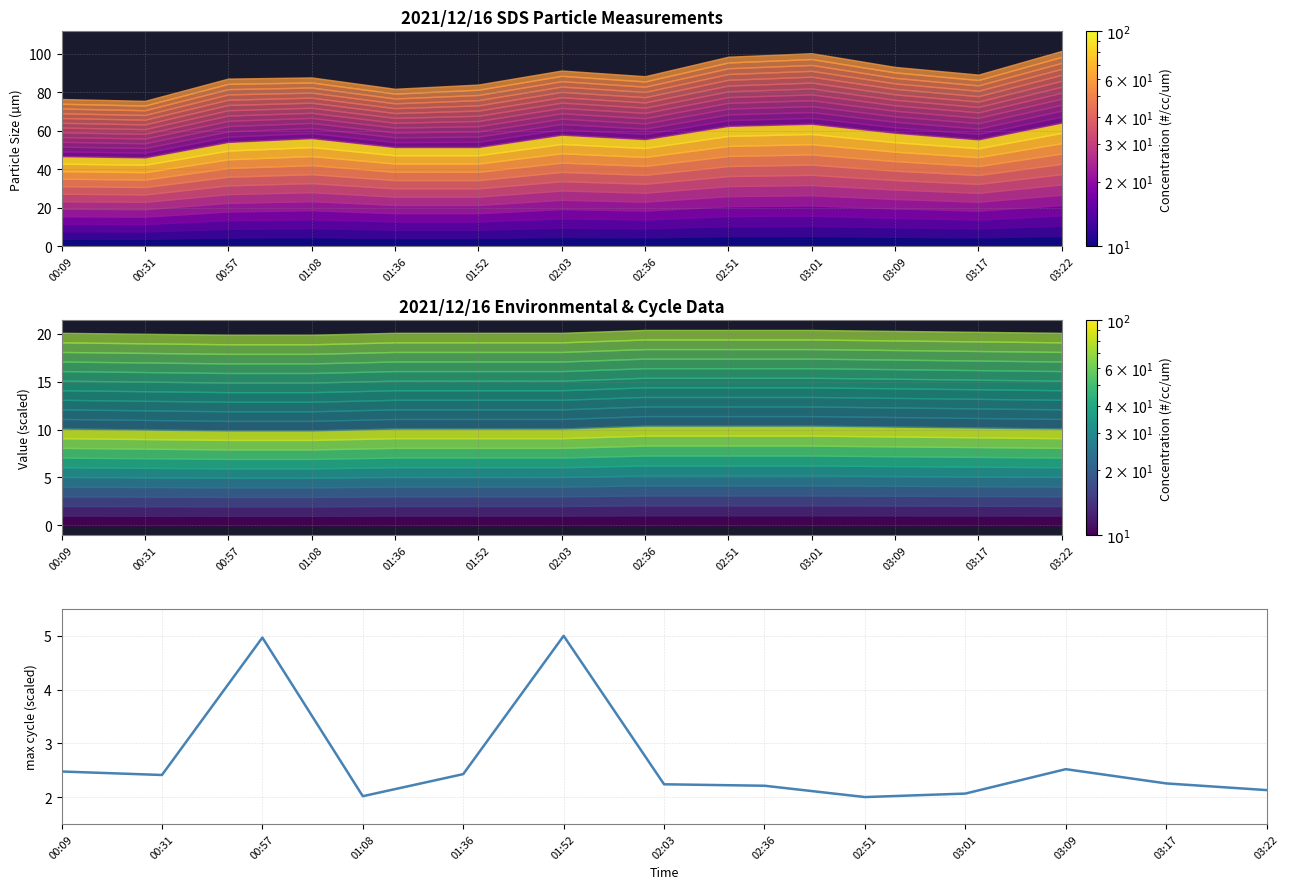

How many points are higher than both their immediate neighbors (excluding endpoints)?

3